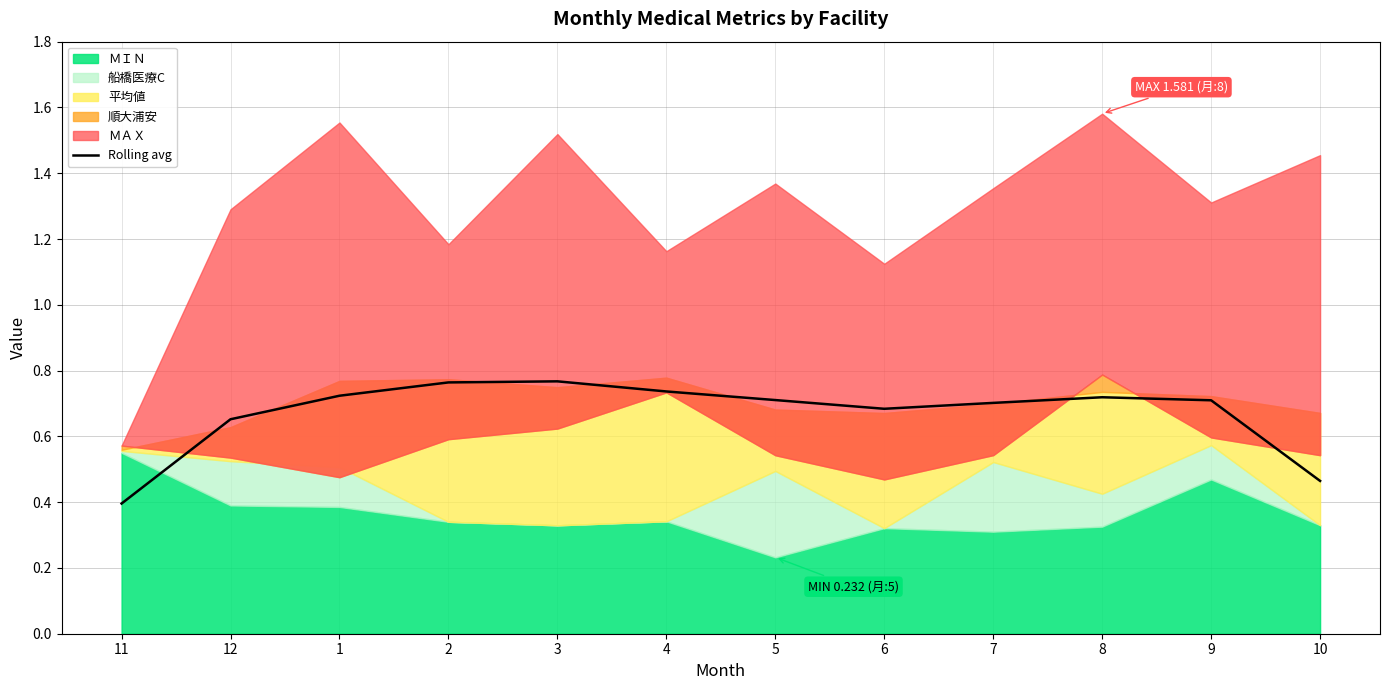

Reading left to right, what are all the values shown in this chart?

0.4	0.7	0.7	0.8	0.8	0.7	0.7	0.7	0.7	0.7	0.7	0.5